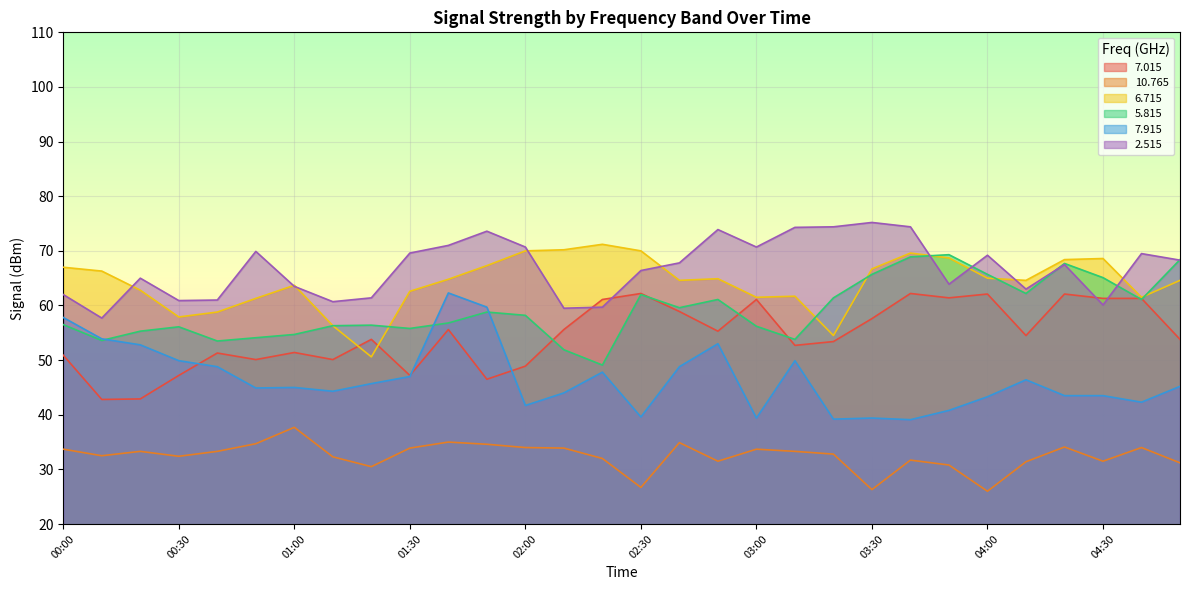

What is the value of the   7.015 point at the 5th from the left?

51.3